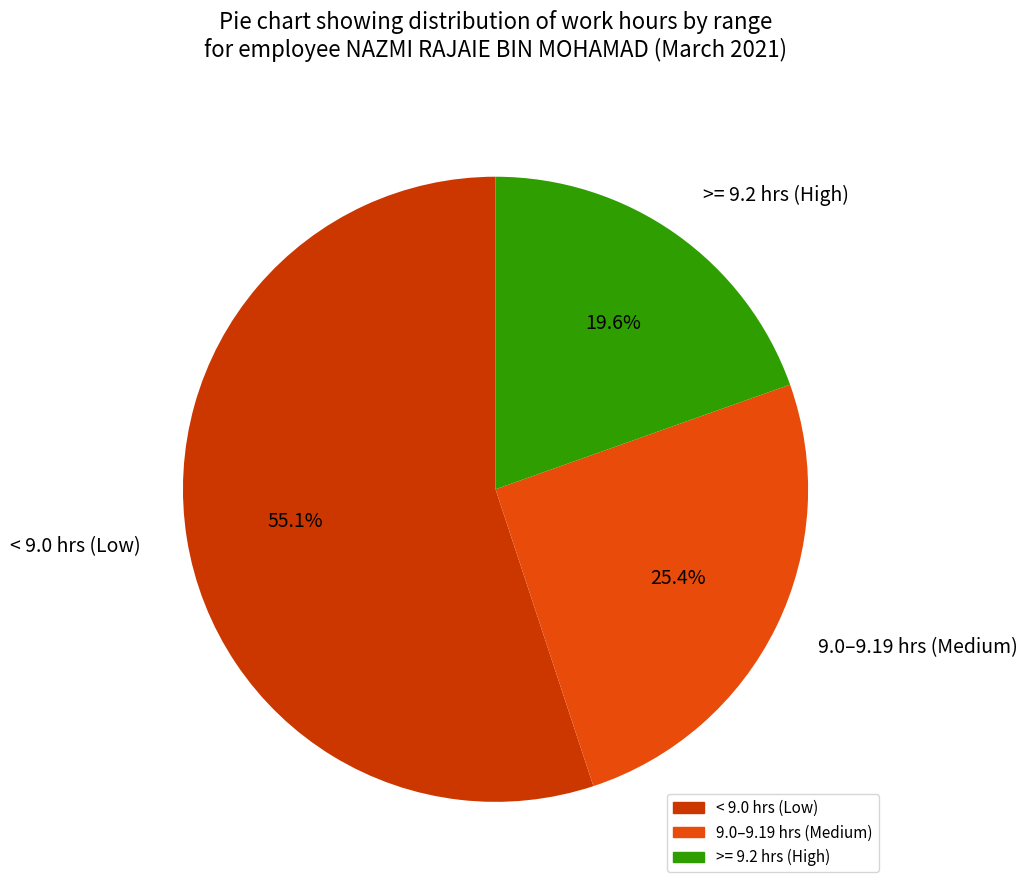

Count the number of slices in the pie.

3